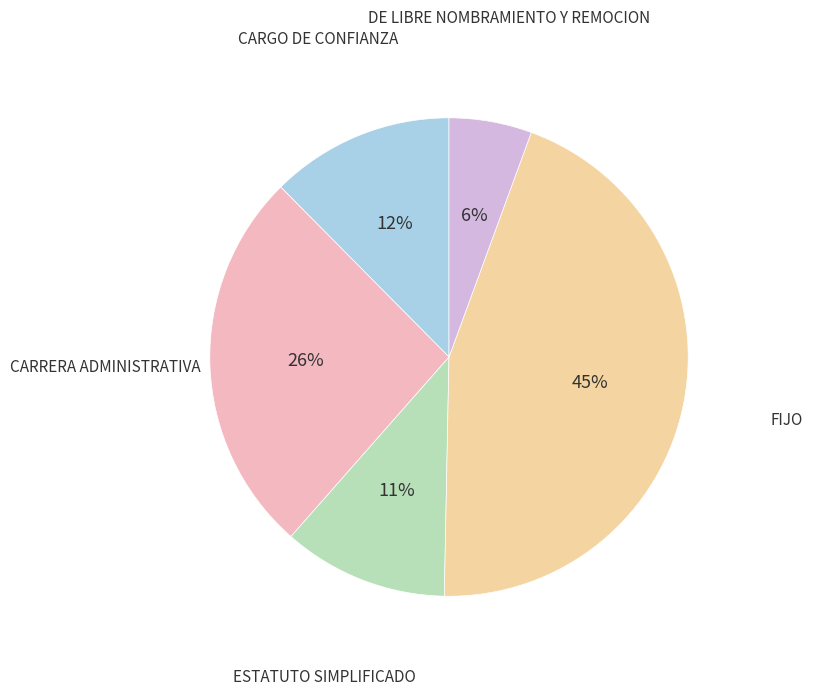

Is there any slice that represents more than half of the pie?

No